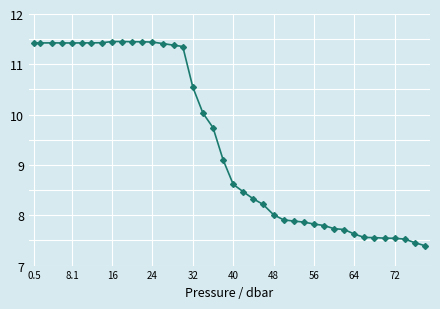

How many lines are shown in the chart?

1